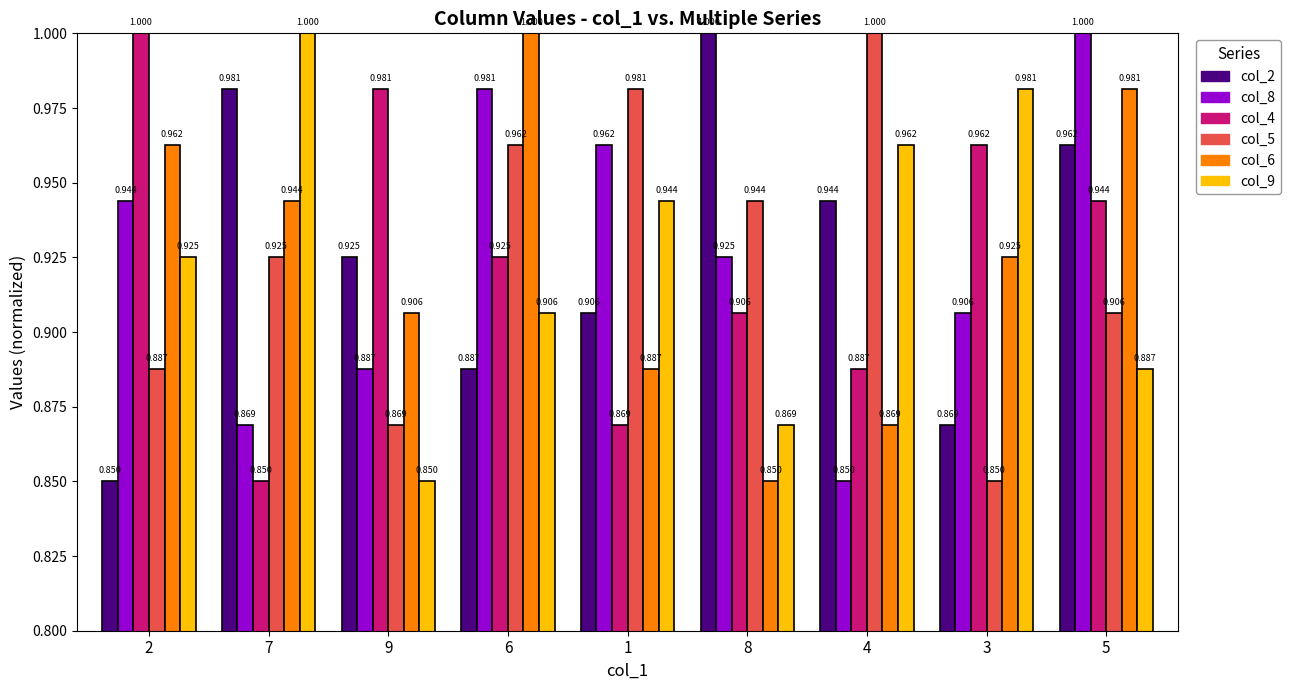

Is the value of col_5 at 4 greater than the value of col_4 at 3?

Yes